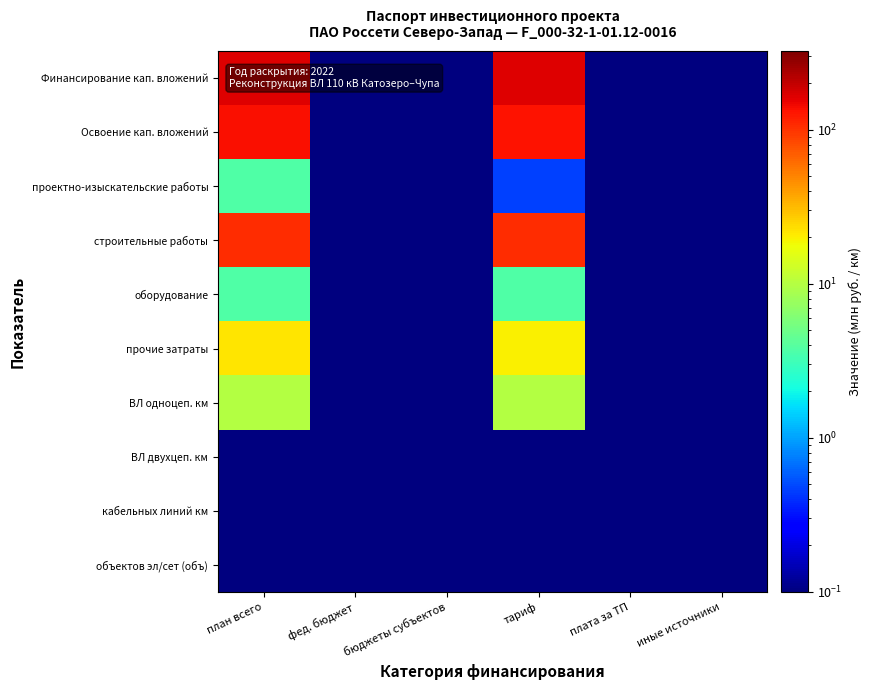

What is the total value across all series at план всего?

442.2